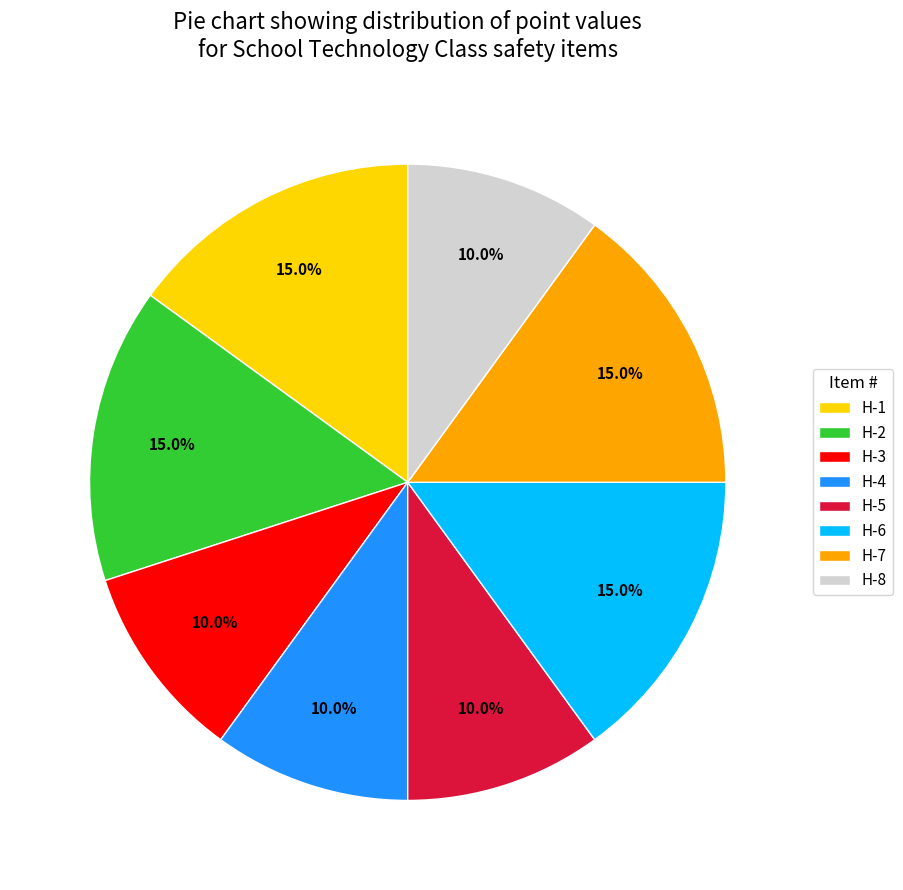

Is there any slice that represents more than half of the pie?

No